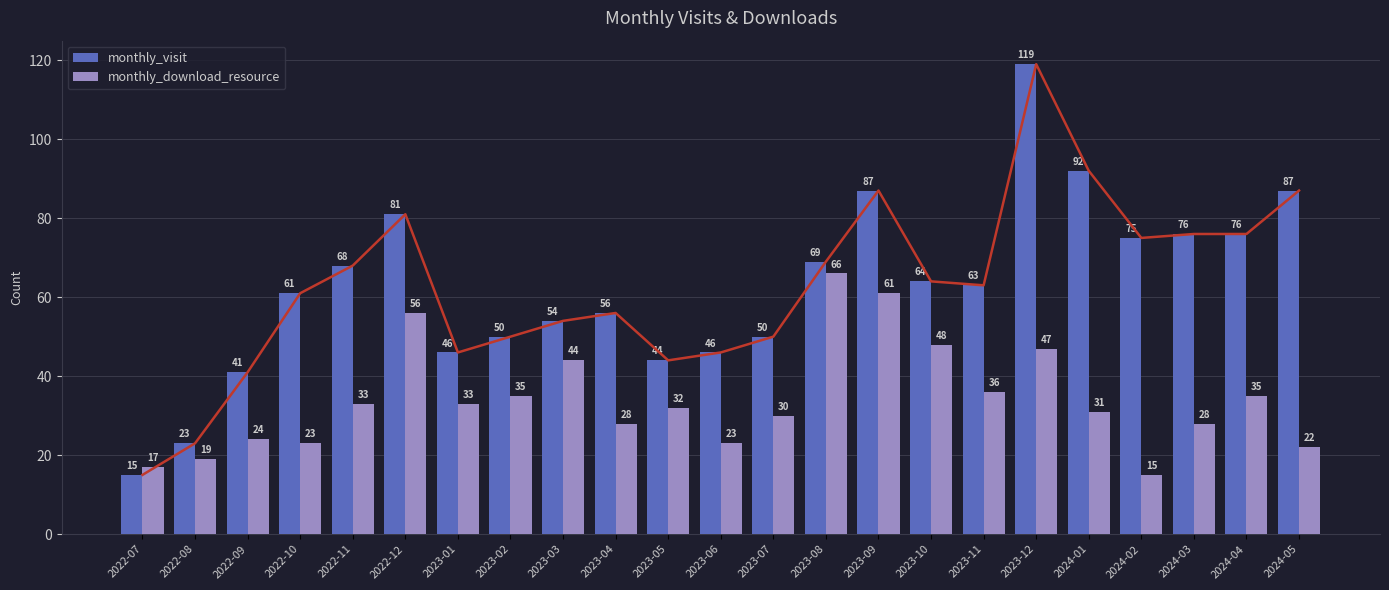

Rank the series at 2024-02 from highest to lowest value.

monthly_visit, monthly_download_resource